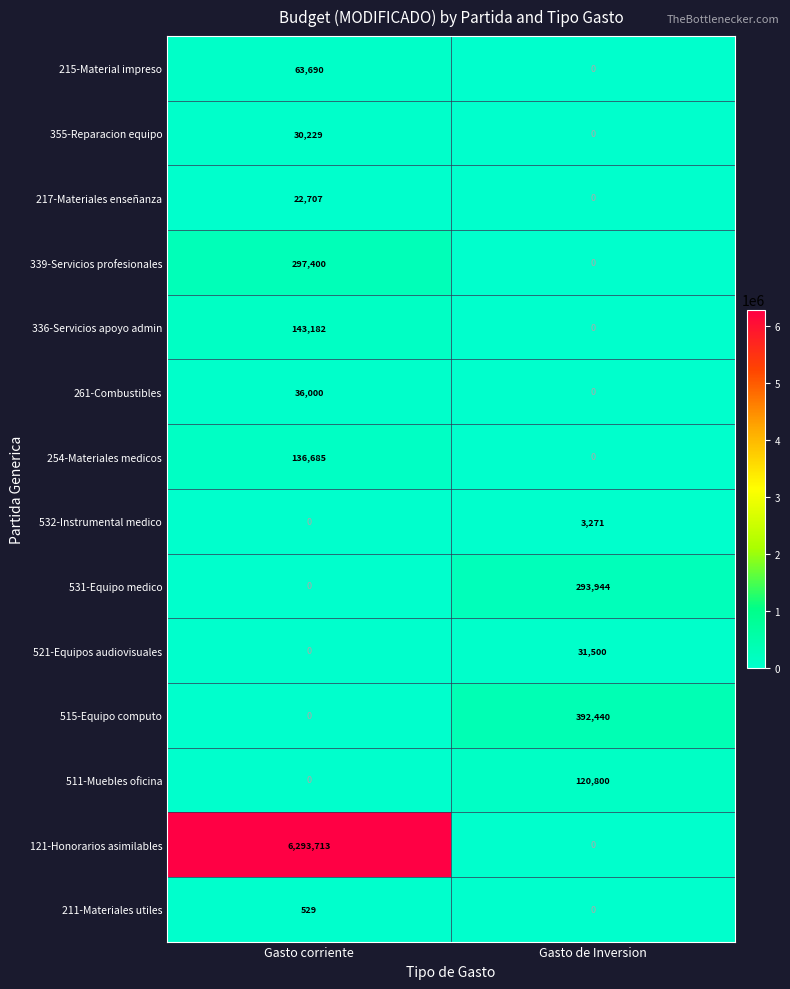

At how many categories does at least one series exceed 4742279?

1